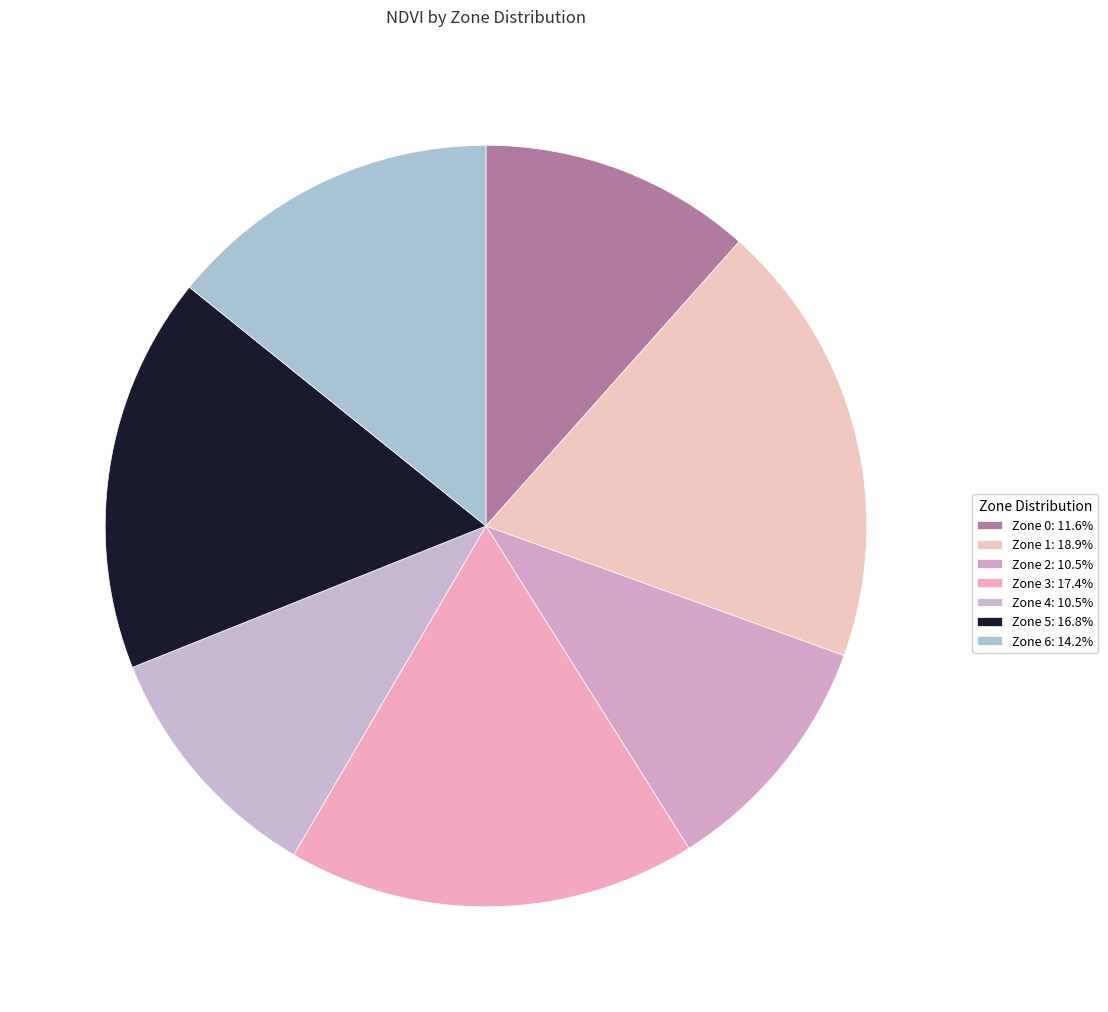

Does Zone 4 represent more than half of the total?

No